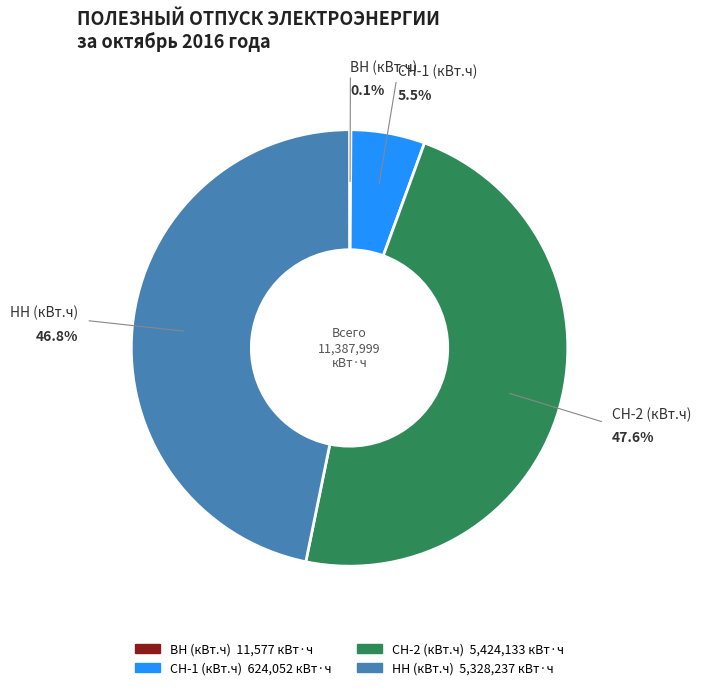

What is the largest slice in the pie chart?

СН-2